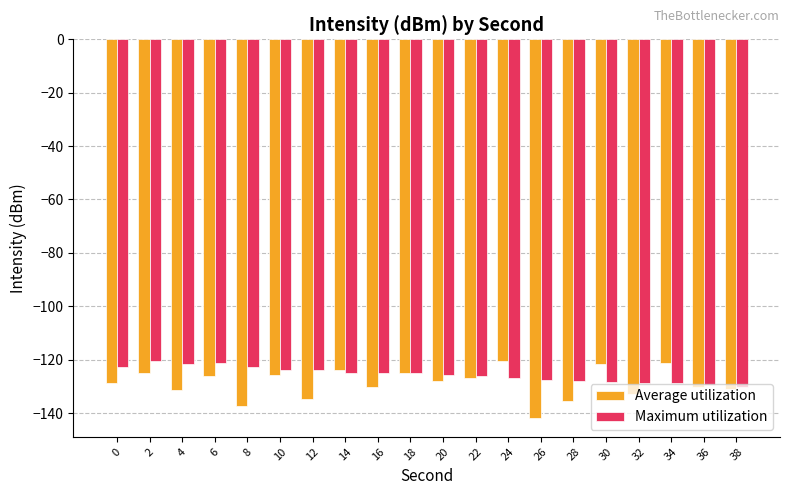

Which series has the largest total across all categories?

Maximum utilization